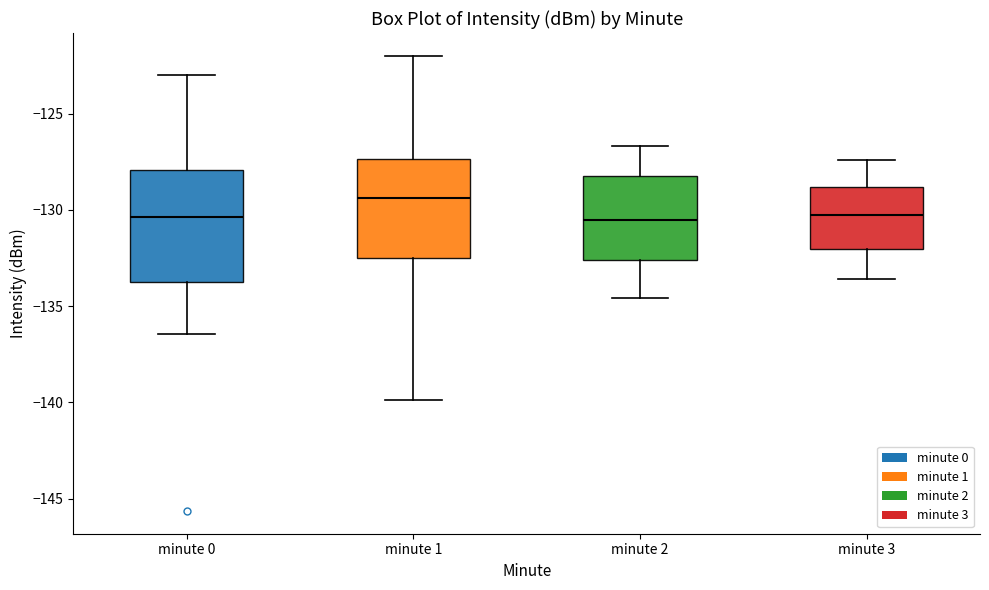

Where is the upper edge of the box for minute 0 on the y-axis? The values are not printed on the chart, so give them approximately, as read against the axis.

-128.0